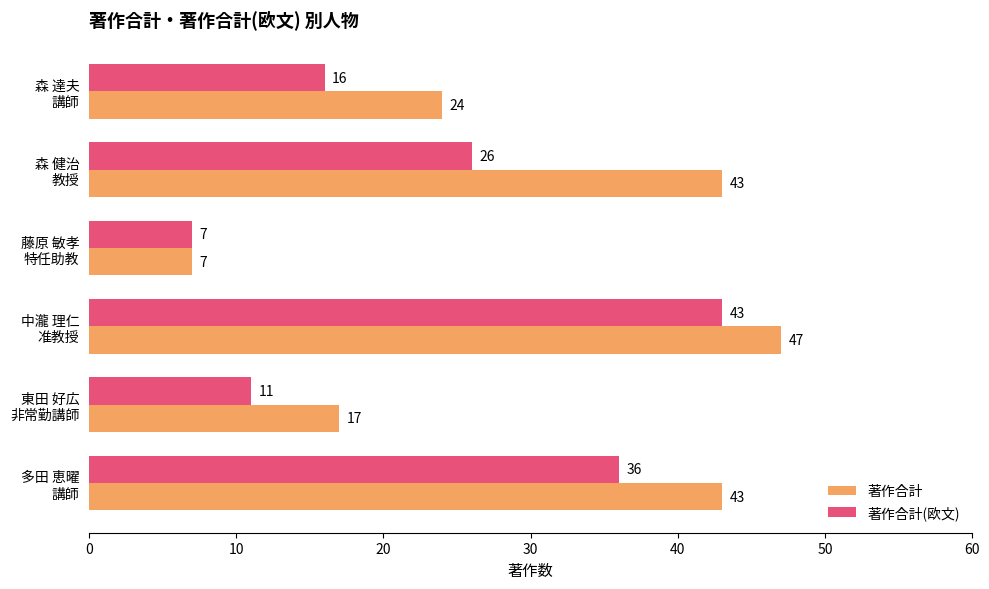

Which series has the largest range (max minus min)?

著作合計